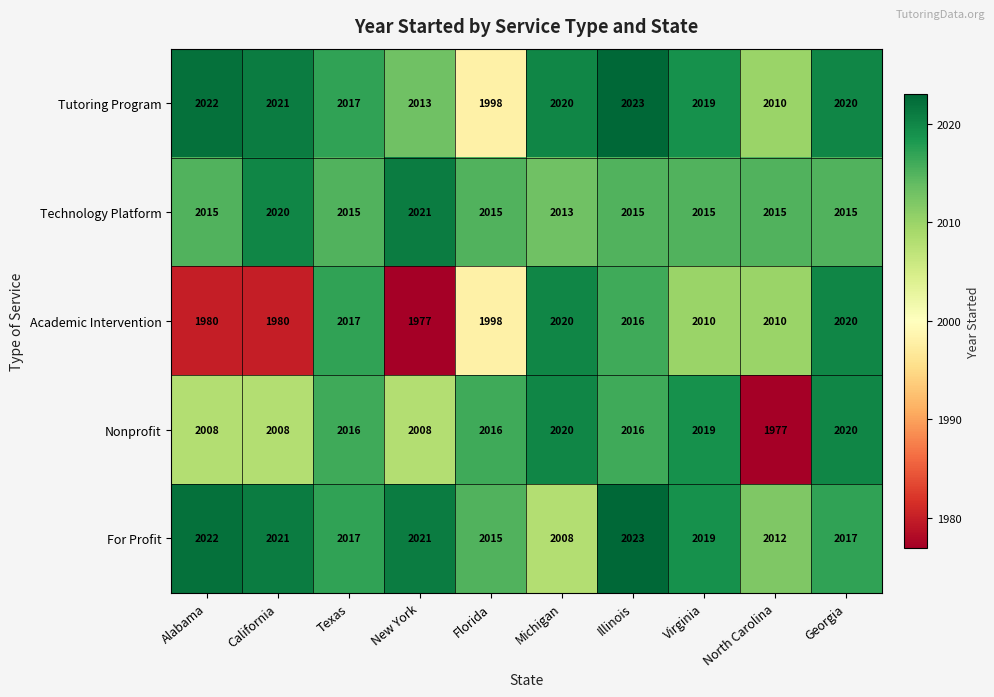

How many data points in Technology Platform are less than 2015?

1